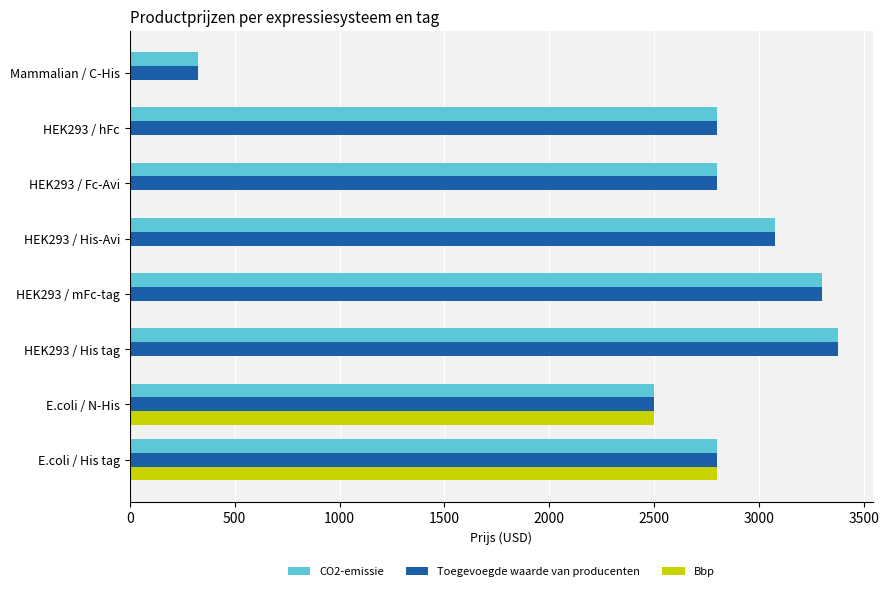

At which label does Toegevoegde waarde van producenten reach its peak?

HEK293 / His tag